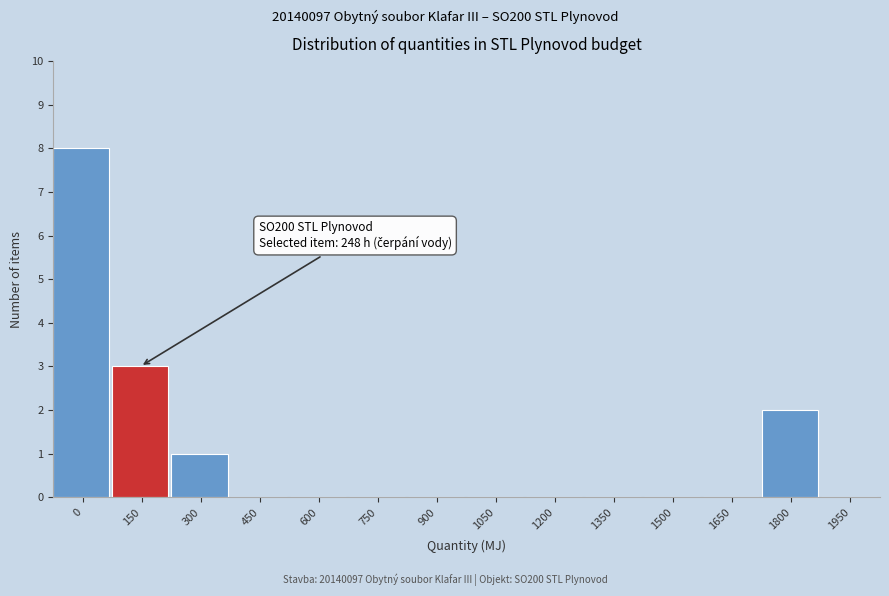

Reading left to right, transcribe all the data shown in this chart.

0=8	150=3	300=1	450=0	600=0	750=0	900=0	1050=0	1200=0	1350=0	1500=0	1650=0	1800=2	1950=0